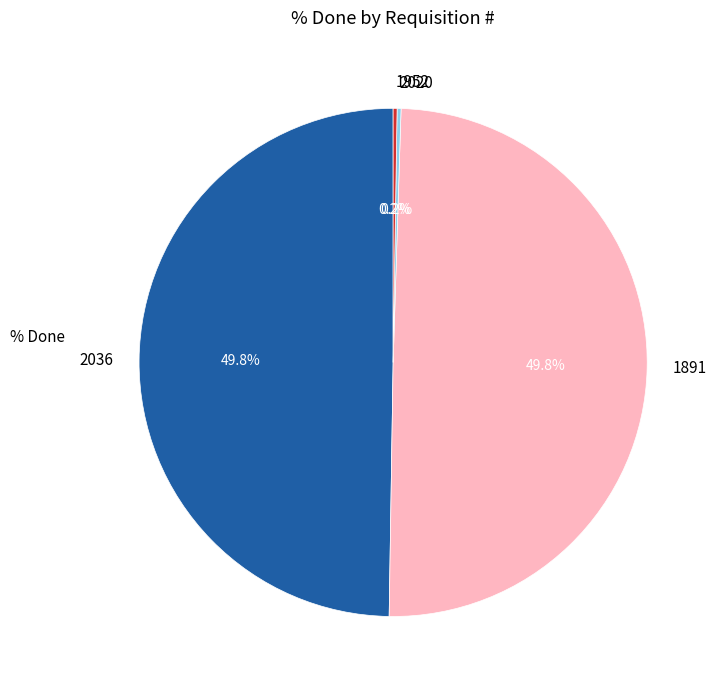

Is it true that 2036 is 50% of the pie?

True